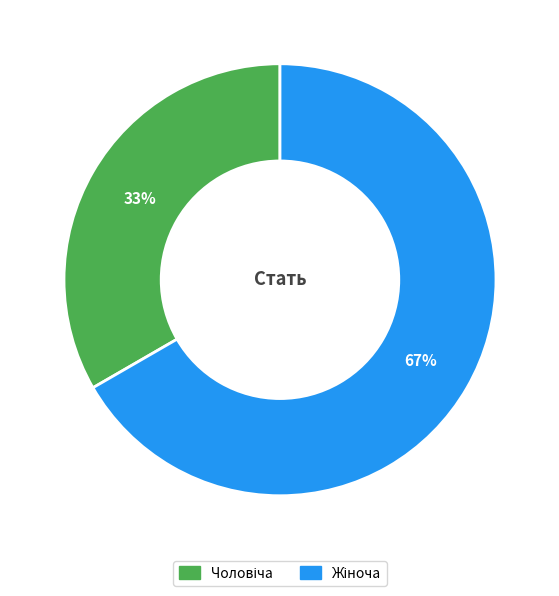

To the nearest percent, what is the average slice percentage?

50%